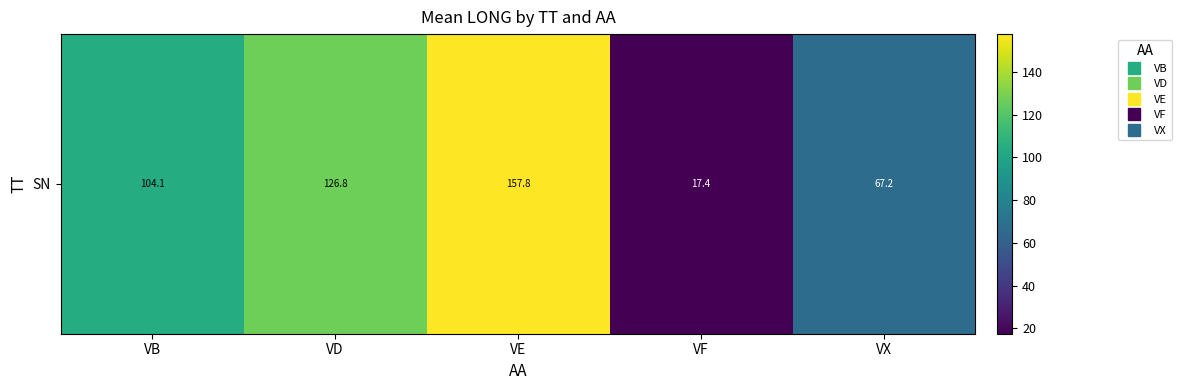

Is it true that the value at VF is 23.7?

False